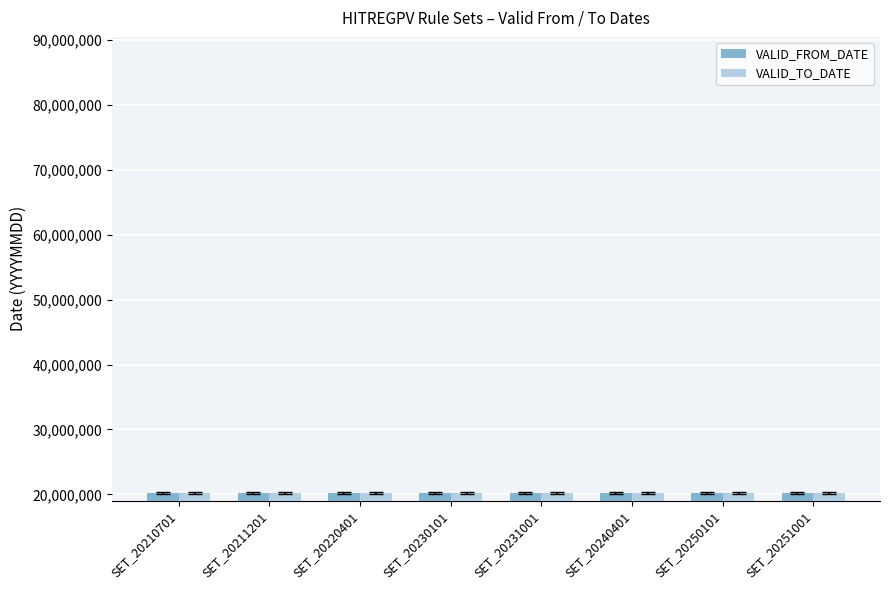

Is it true that VALID_FROM_DATE equals 20251001 at SET_20251001?

True